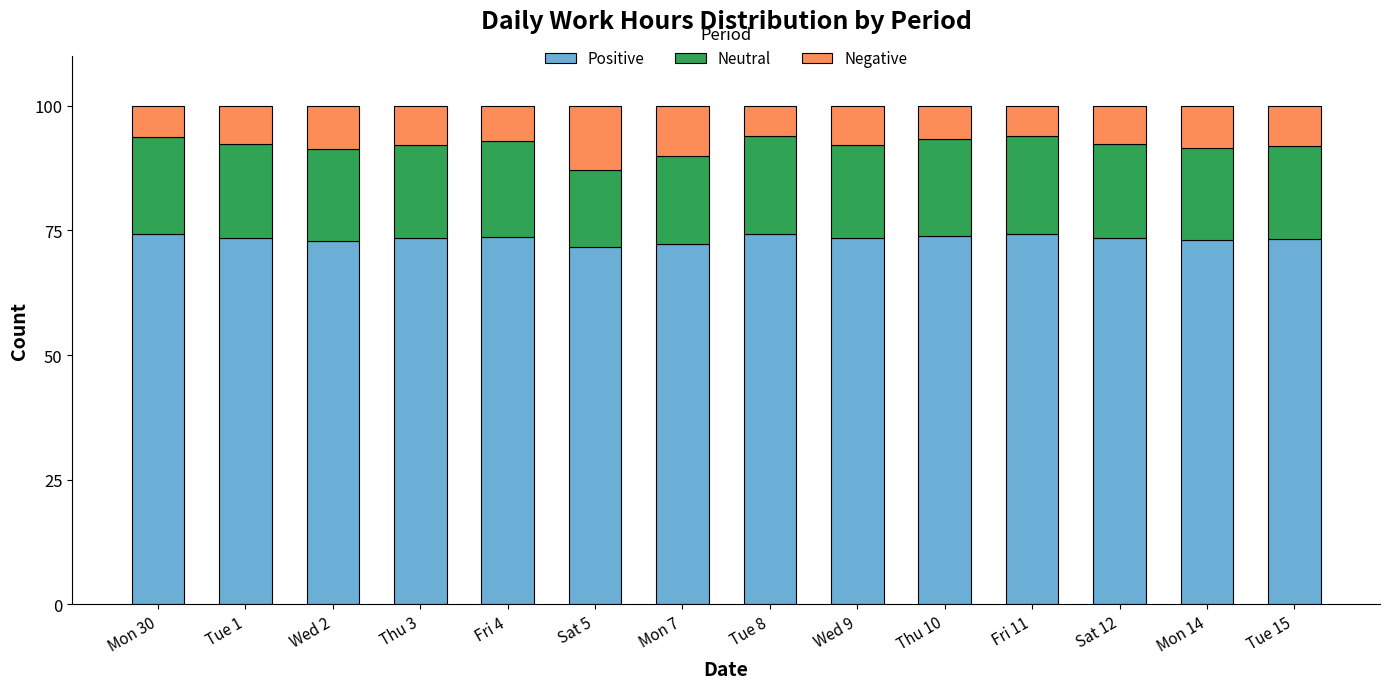

How many distinct data groups are displayed?

3